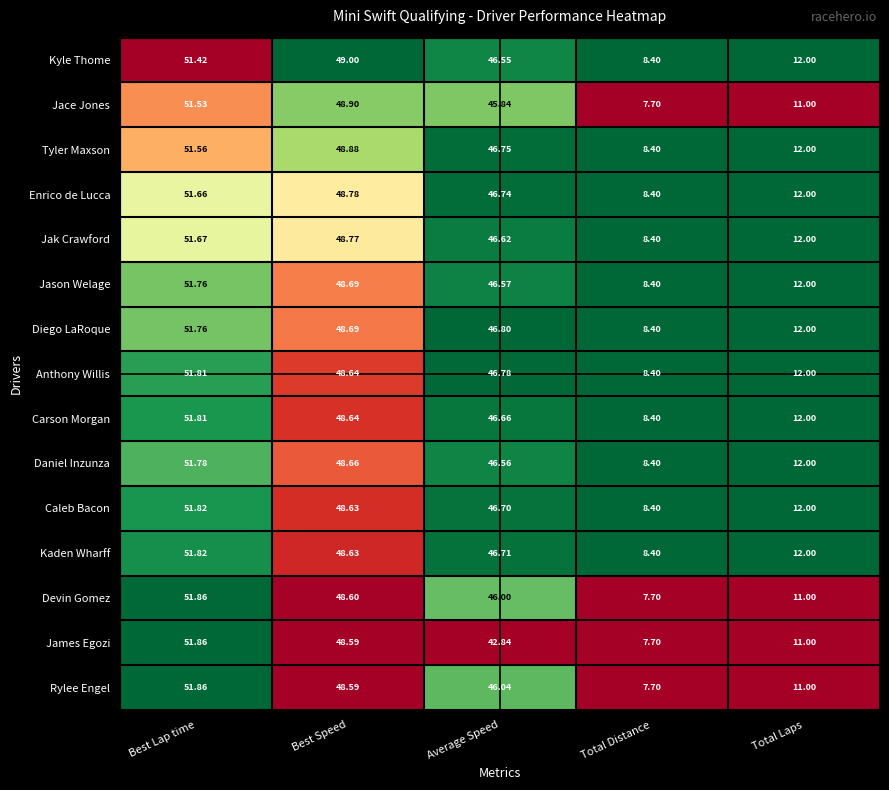

Which label corresponds to the smallest value in the chart?

Total Distance